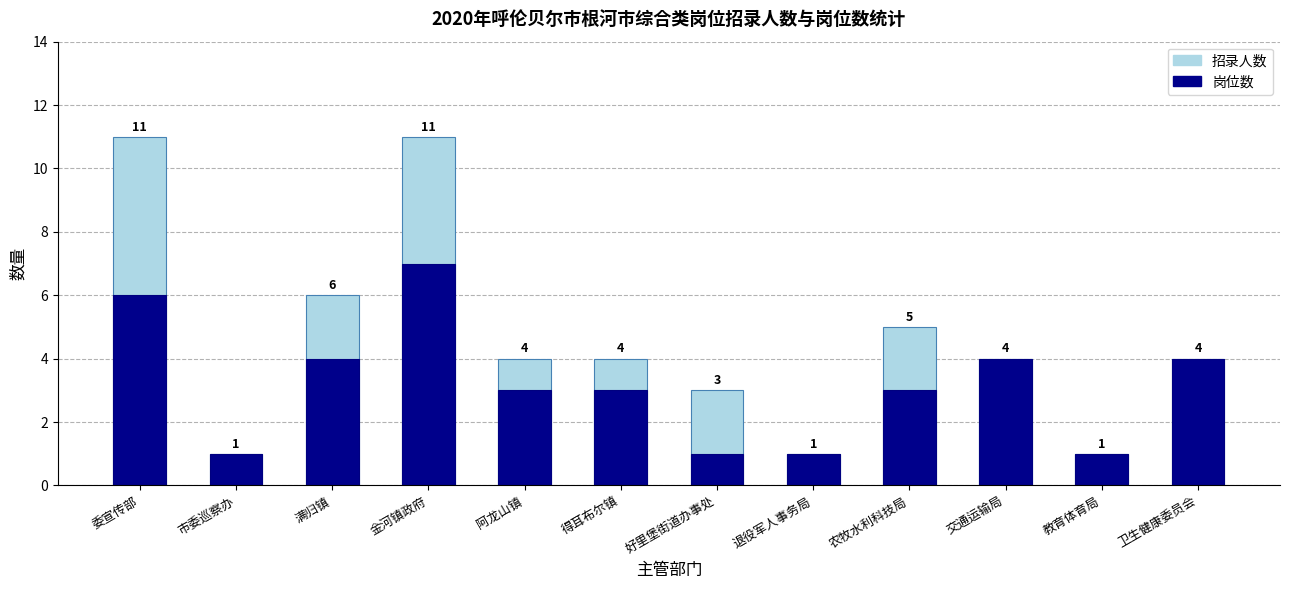

The value of 岗位数 at 阿龙山镇 is 4. True or false?

False